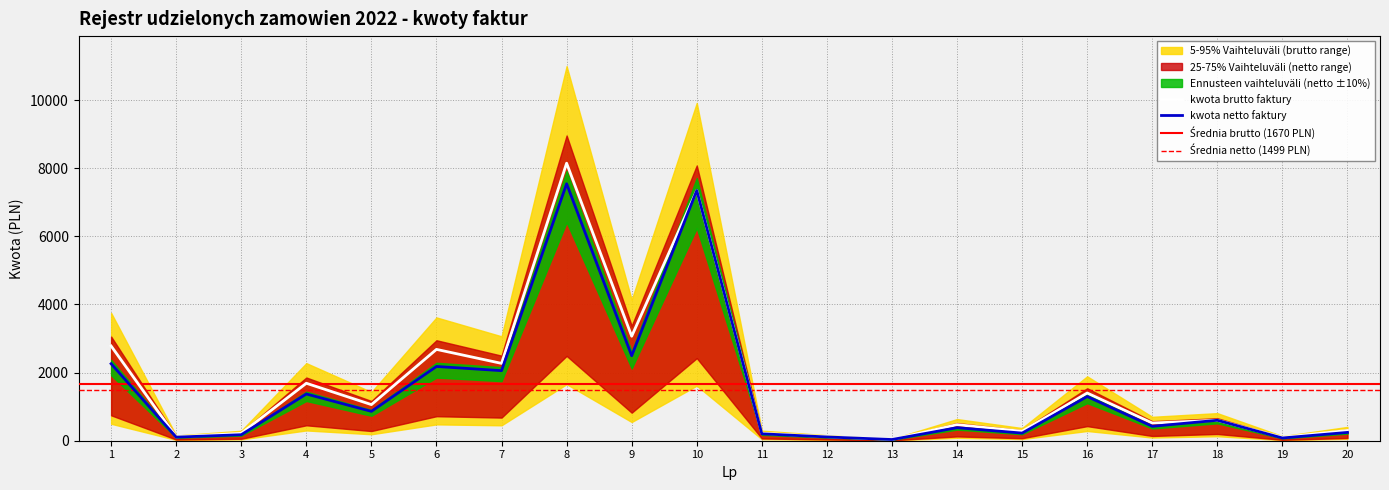

Reading left to right, list all the values displayed in this chart.

kwota netto faktury: 1=2260.0	2=105.0	3=176.4	4=1371.3	5=861.6	6=2179.5	7=2056.7	8=7541.8	9=2493.3	10=7344.2	11=203.0	12=110.6	13=35.2	14=382.8	15=224.0	16=1296.9	17=422.7	18=600.0	19=80.7	20=243.9
kwota brutto faktury: 1=2779.8	2=113.4	3=217.0	4=1686.7	5=1059.8	6=2680.8	7=2270.0	8=8145.1	9=3066.8	10=7344.2	11=219.2	12=119.5	13=38.0	14=470.8	15=275.5	16=1400.0	17=520.0	18=600.0	19=99.0	20=300.0